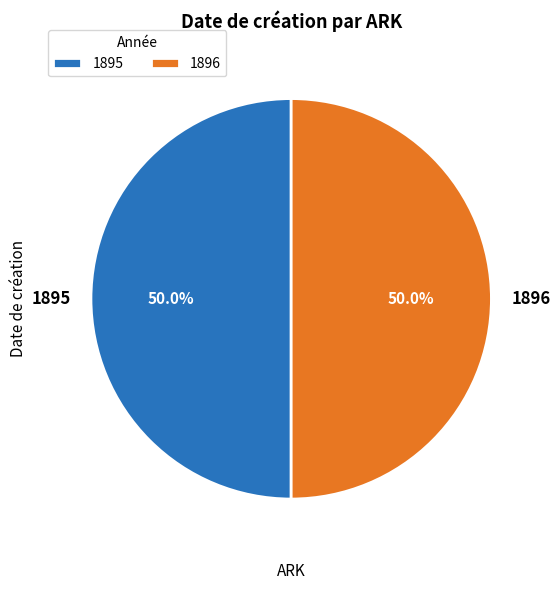

Approximately how many times larger is the value at 1895 compared to 1896?

1.0